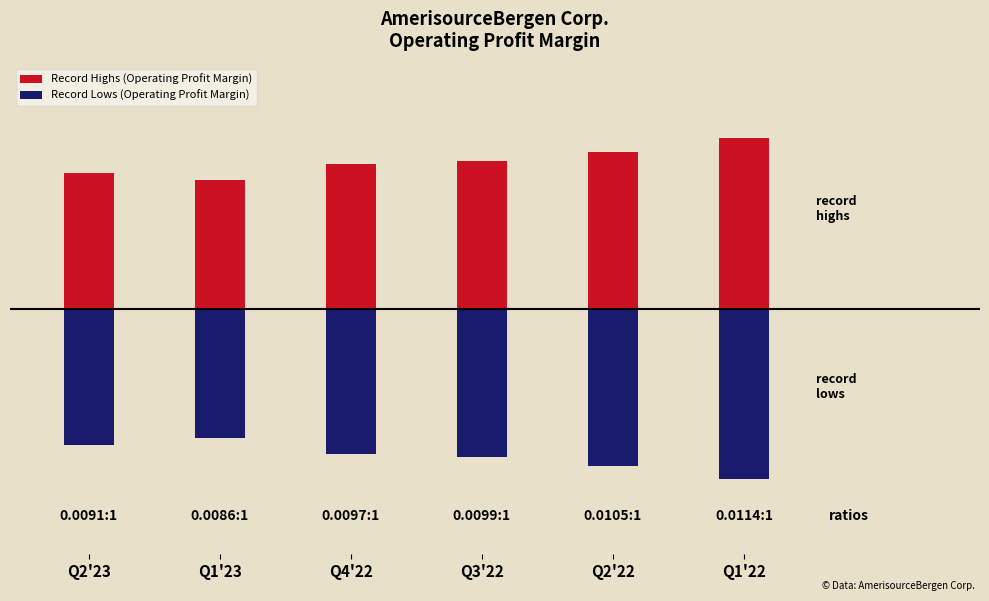

Which has a higher value, Q2'22 or Q1'23?

Q2'22